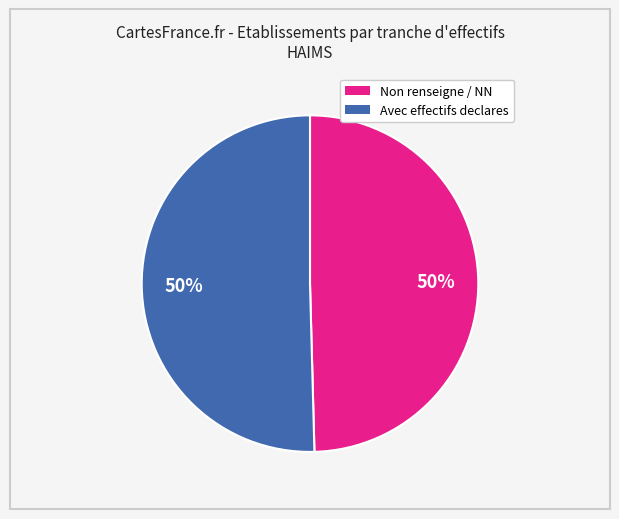

To the nearest percent, what is the average slice percentage?

50%